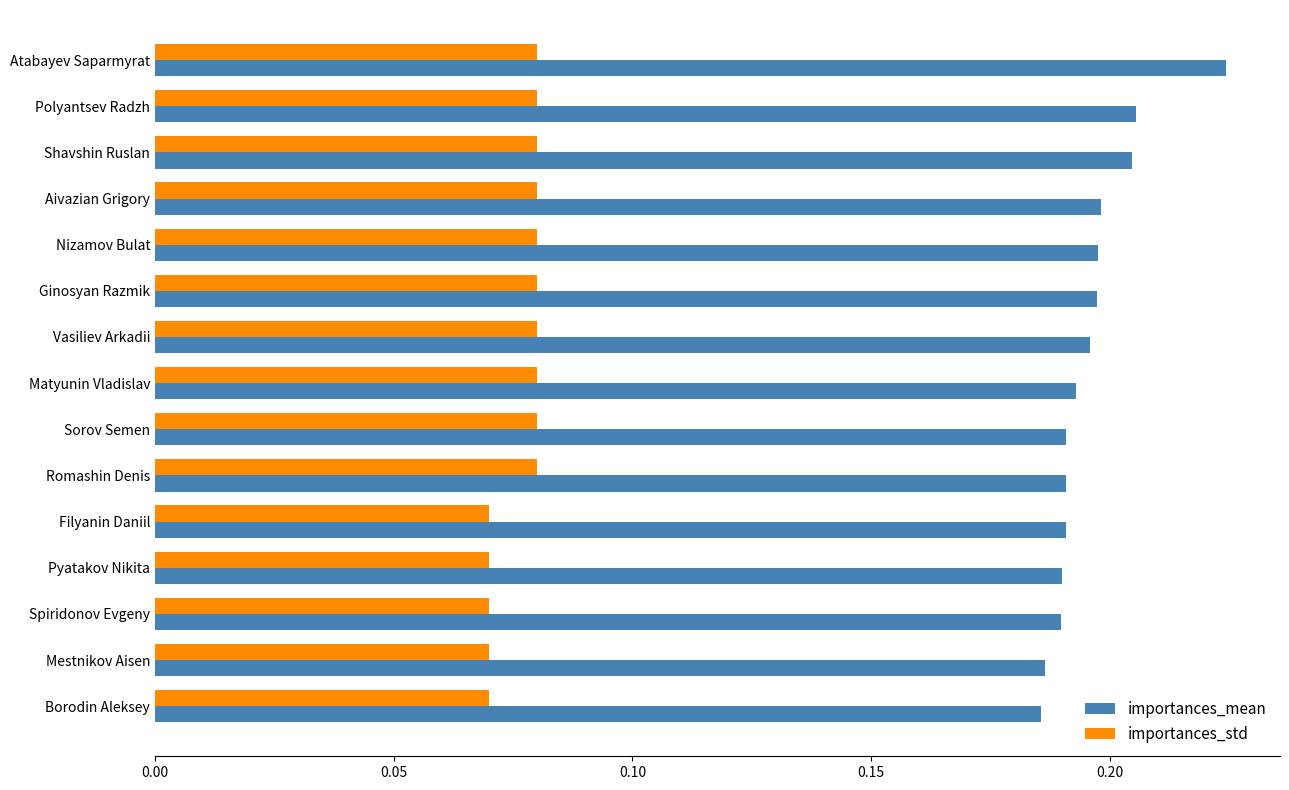

Which series changed the most between Polyantsev Radzh and Borodin Aleksey?

importances_mean